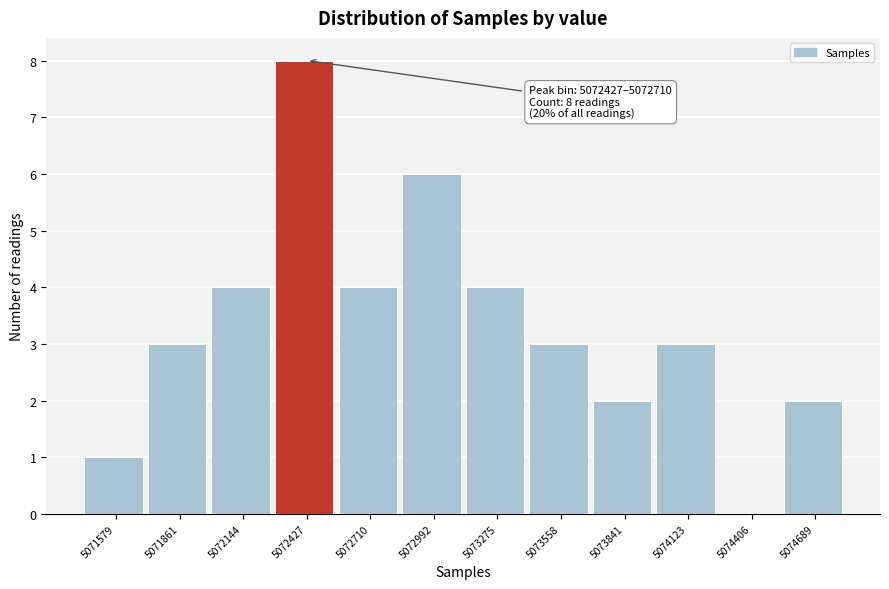

Reading right to left, what are all the values shown in this chart?

5074689=2	5074406=0	5074123=3	5073841=2	5073558=3	5073275=4	5072992=6	5072710=4	5072427=8	5072144=4	5071861=3	5071579=1